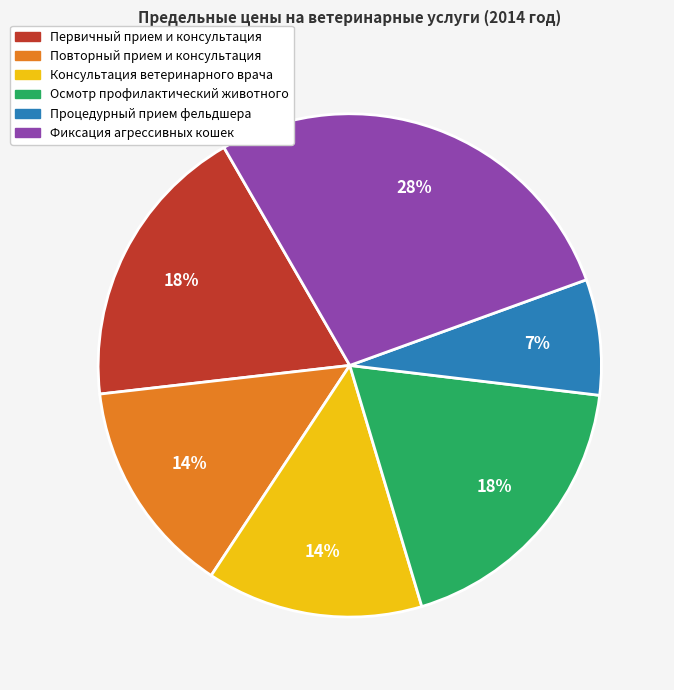

True or false: Фиксация агрессивных кошек accounts for 39% of the total.

False